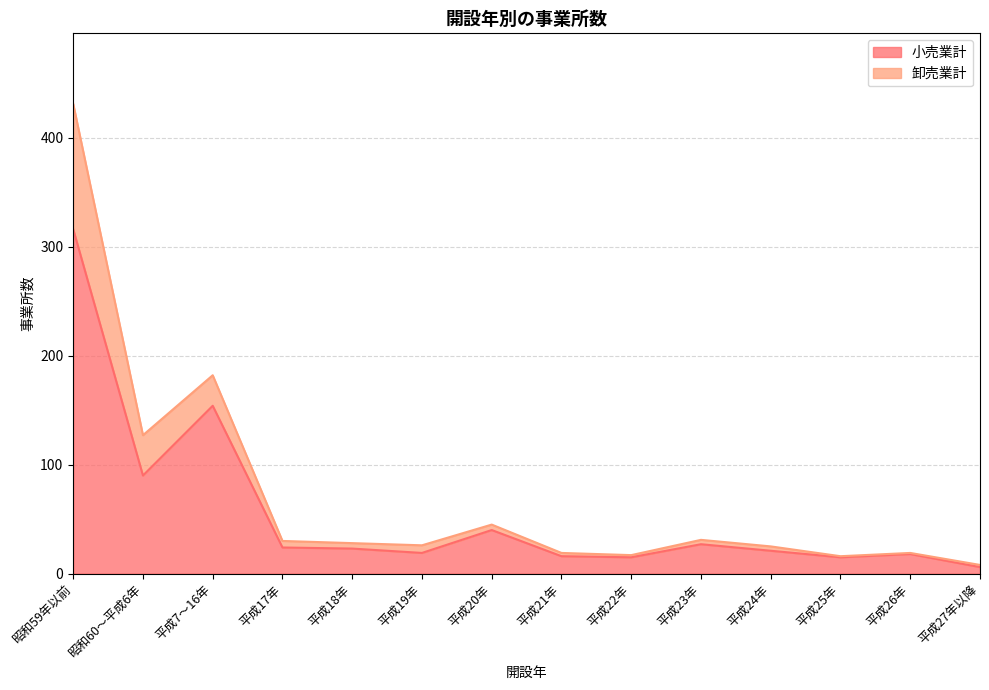

At which label does 小売業計 reach its minimum?

平成27年以降